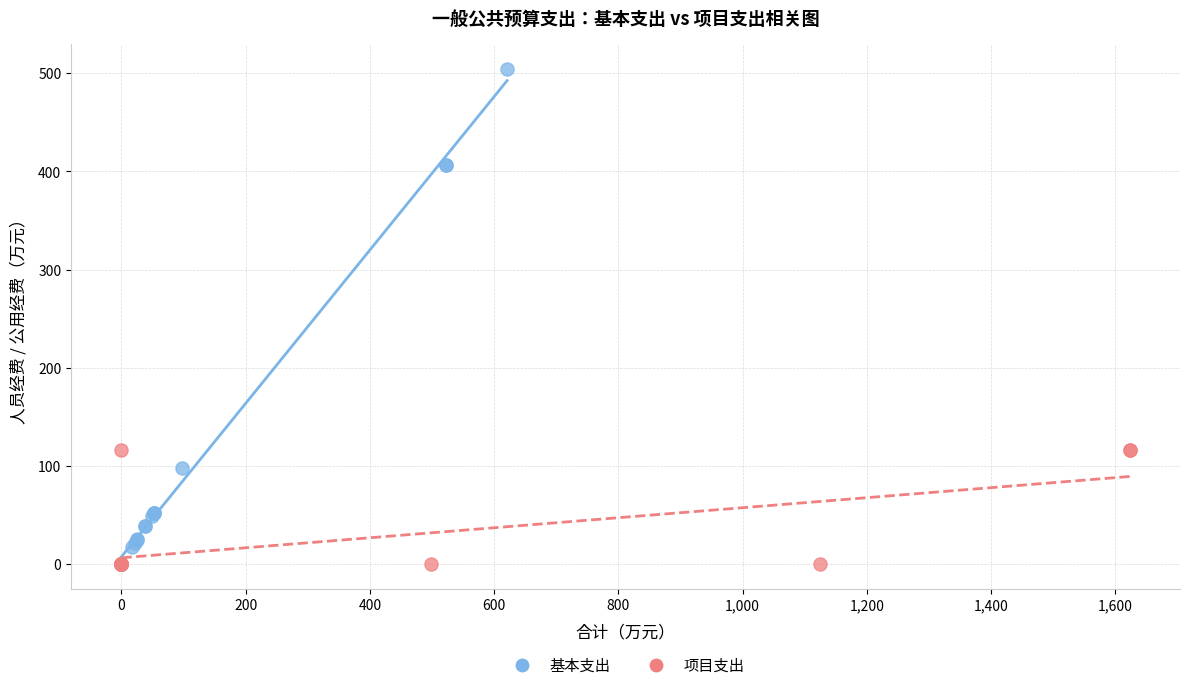

Which series reaches the maximum Y coordinate?

基本支出